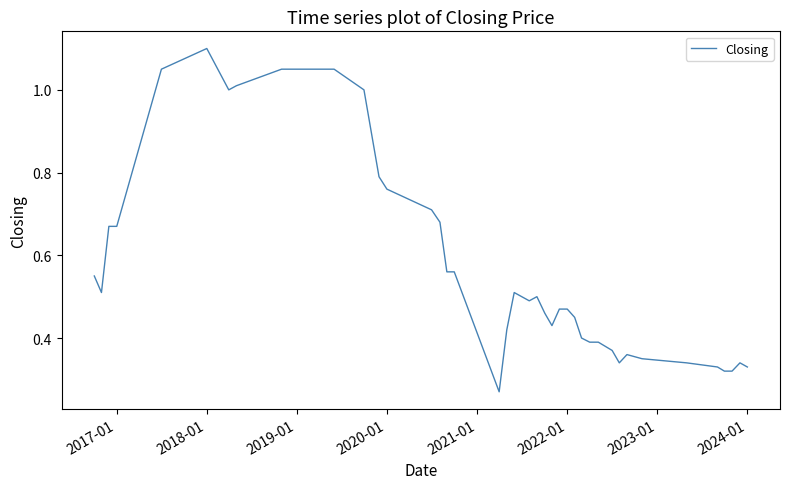

Does the chart have visible grid lines?

No